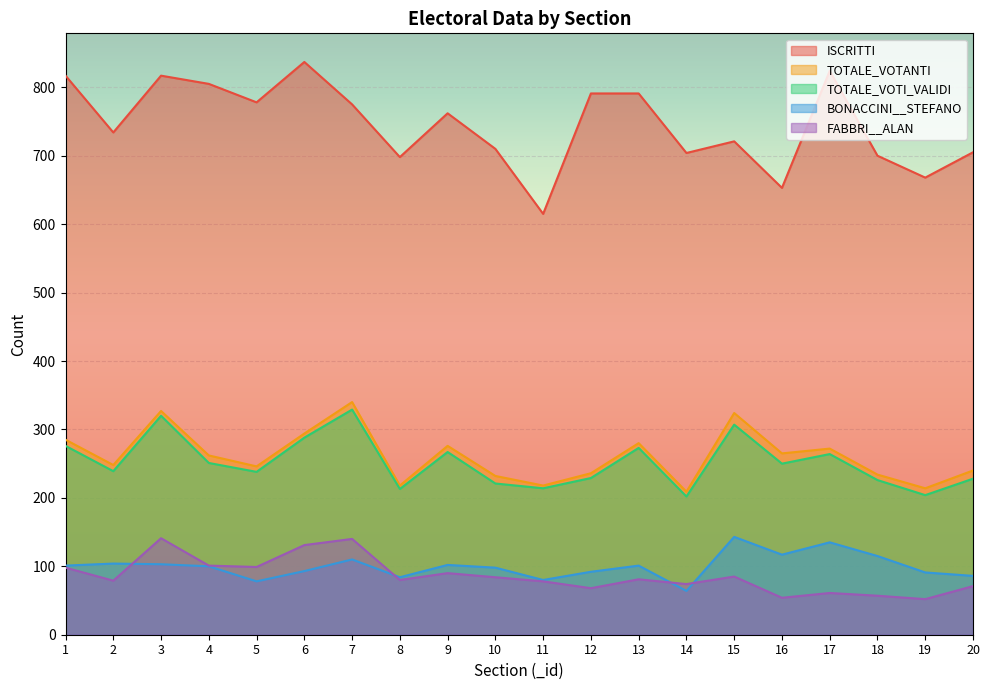

At how many categories does at least one series exceed 791?

5